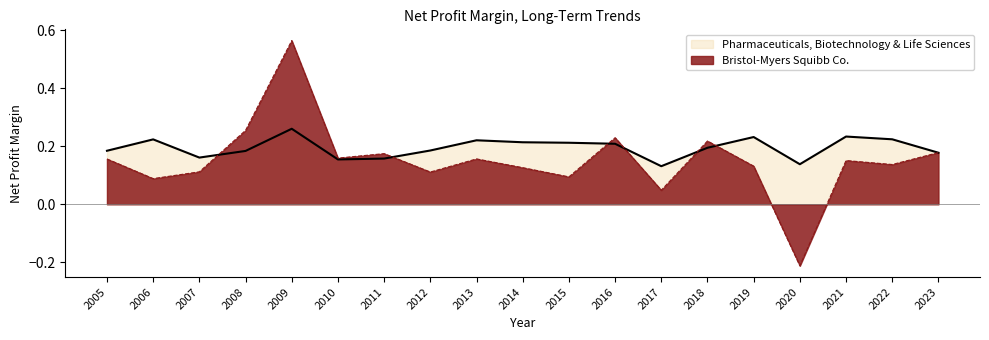

What is the spread (max minus min) of values at 2006?

0.1